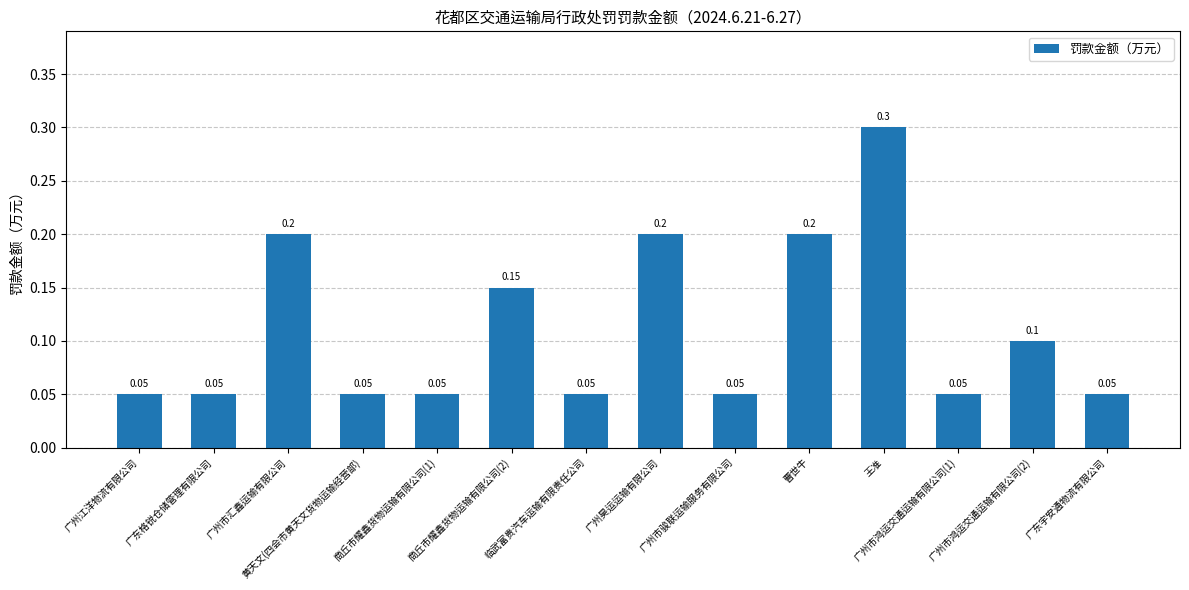

Count the values in the range 0 to 1.

14